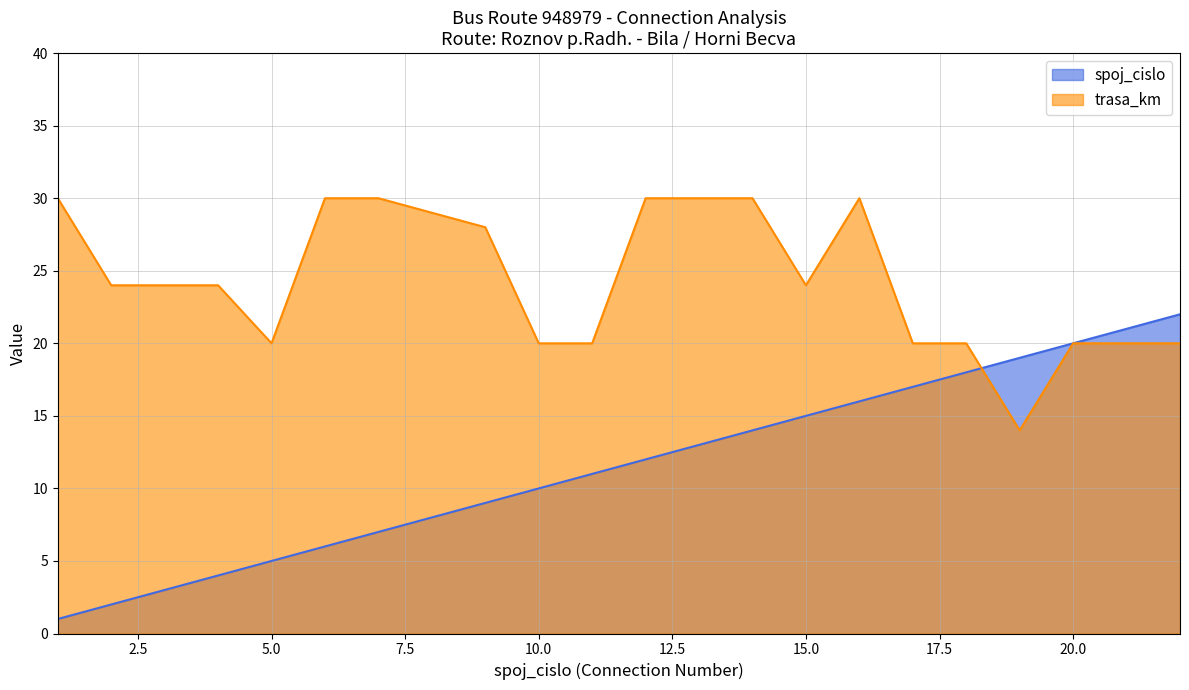

Is it true that trasa_km equals 30 at 1?

True